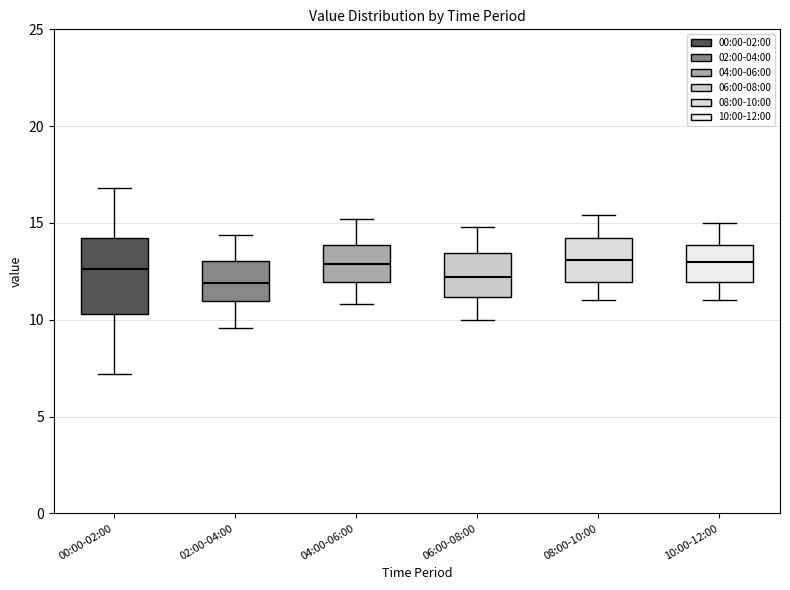

Where does the upper whisker of the box for 04:00-06:00 end on the y-axis? The values are not printed on the chart, so give them approximately, as read against the axis.

15.0